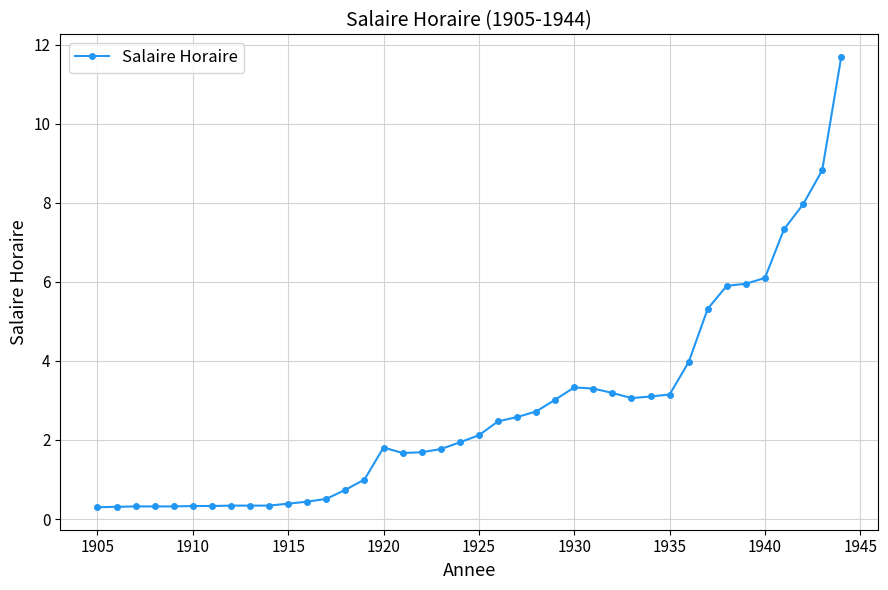

What is the value of the 5th point from the left?

0.3